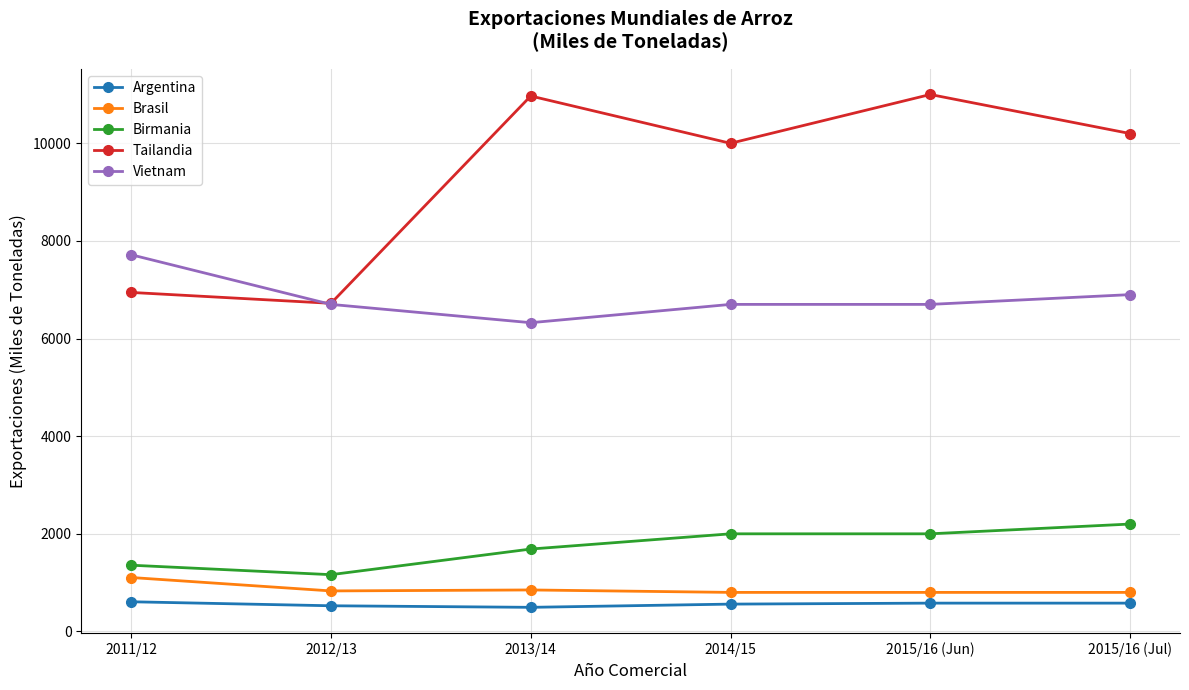

Is it true that Vietnam equals 11434 at 2015/16 (Jun)?

False